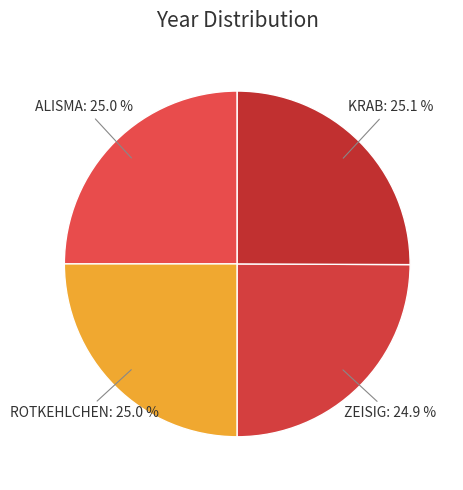

What is the ratio of the value at ZEISIG to the value at KRAB?

1.0